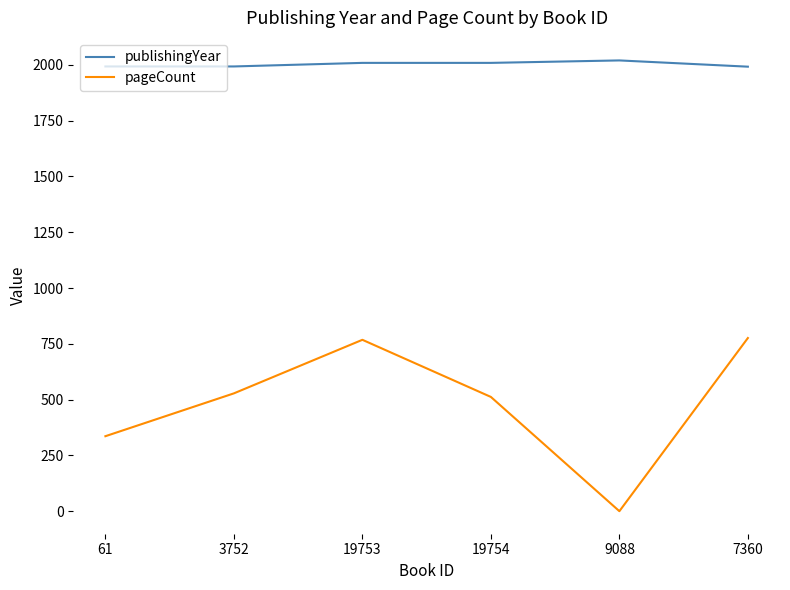

What is the difference between the maximum and second lowest values in the pageCount series?

440